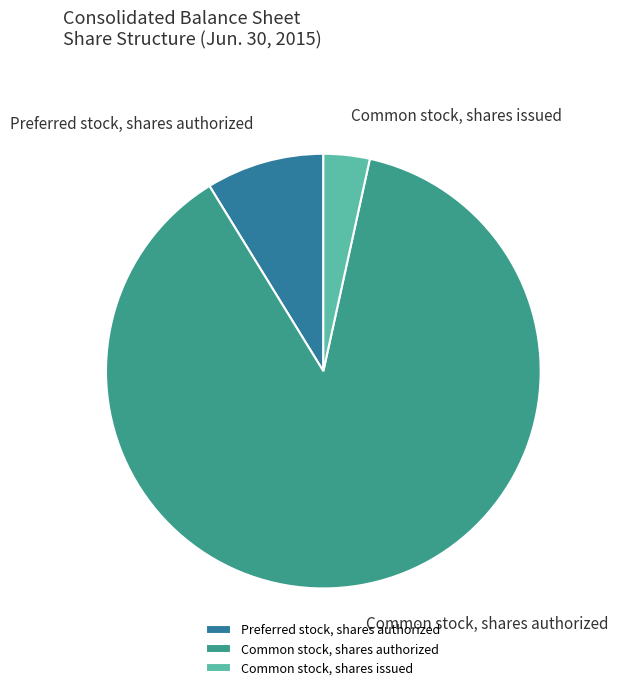

Combined, do Preferred stock, shares authorized and Common stock, shares authorized account for over 50%?

Yes